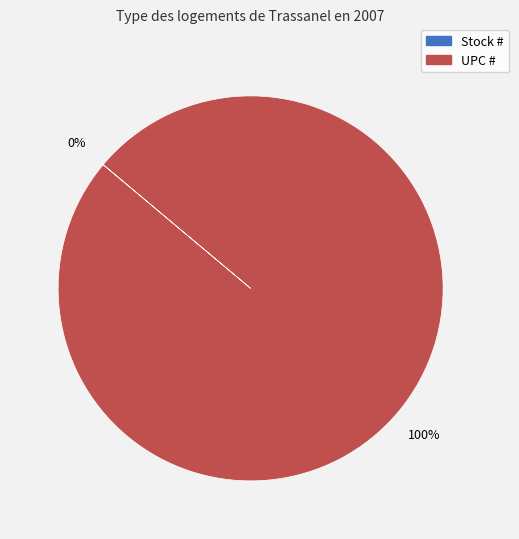

The UPC # slice represents 89% of the pie. True or false?

False